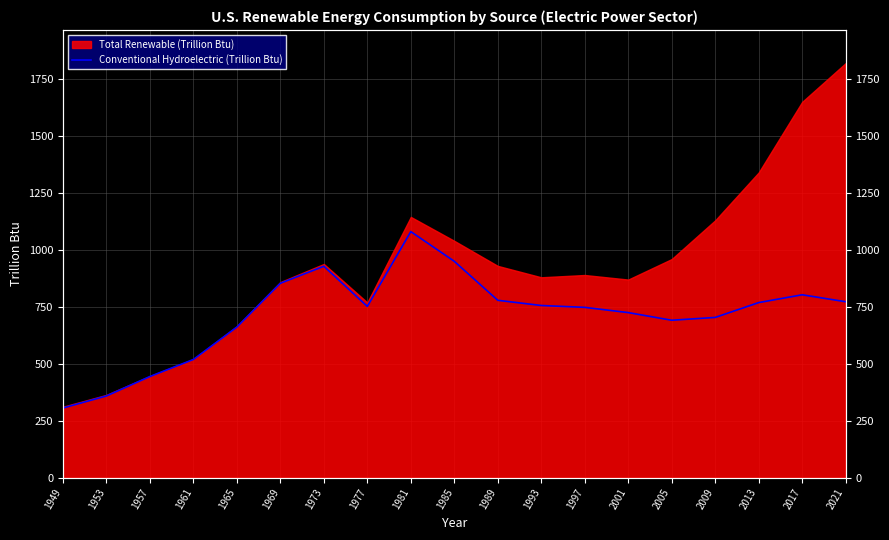

Does the chart display data point markers on the line(s)?

No